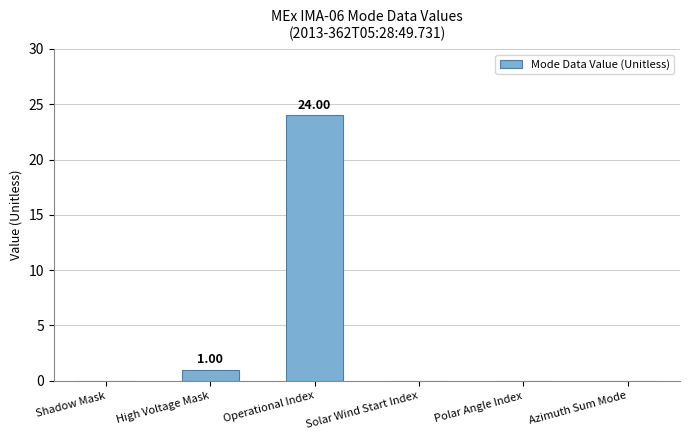

Reading left to right, transcribe all the data shown in this chart.

0	1	24	0	0	0